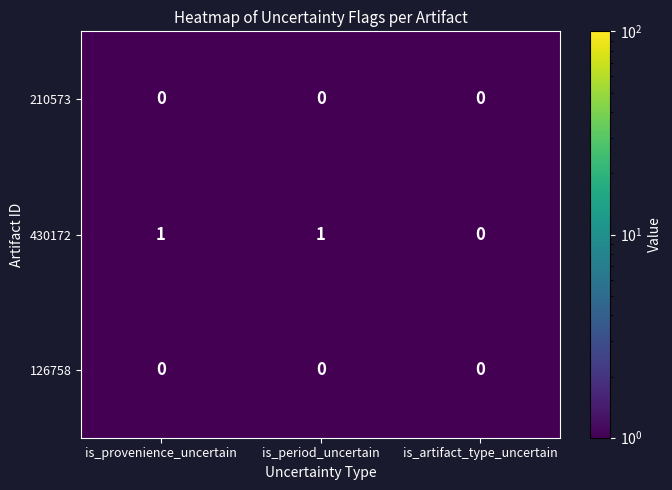

Which series changed the most between is_period_uncertain and is_artifact_type_uncertain?

430172